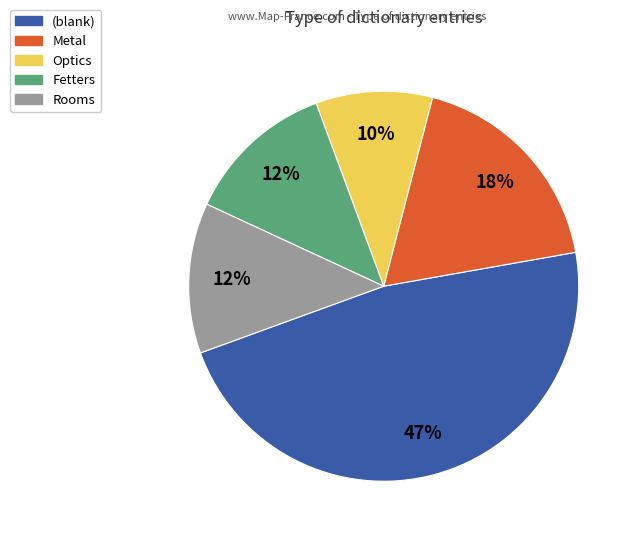

How many segments does this pie chart have?

5